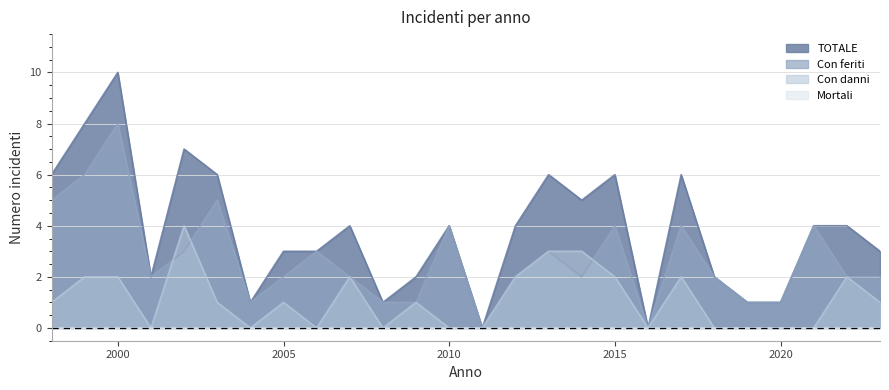

Which series changed the most between 1999 and 2014?

Con feriti